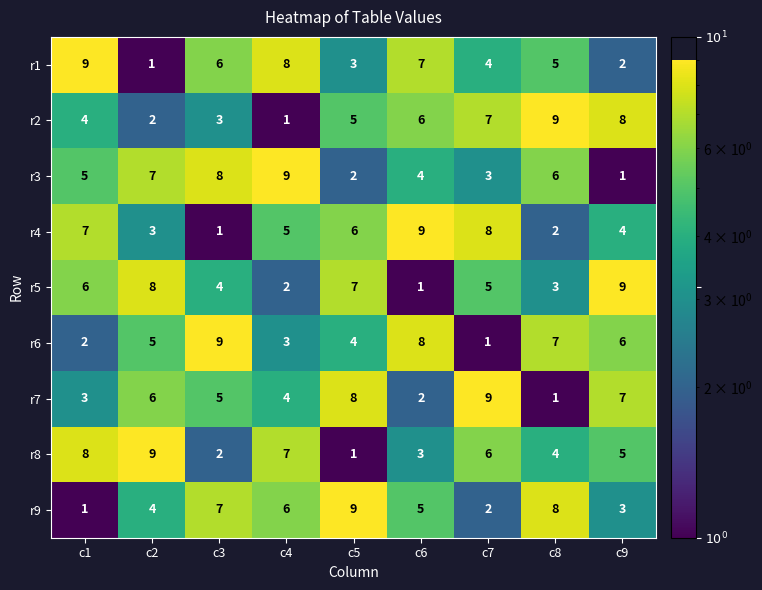

What is the sum of the r9 values at c3 and c5?

16